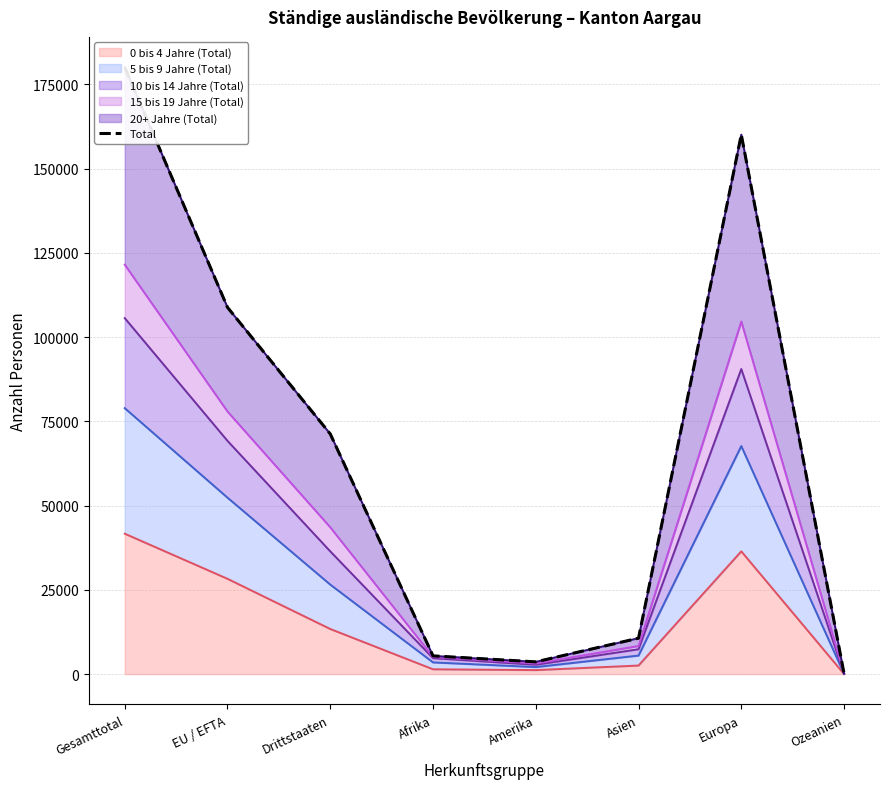

What is the sum of the 20+ Jahre (Total) (Linie) values at Gesamttotal and Drittstaaten?

251331